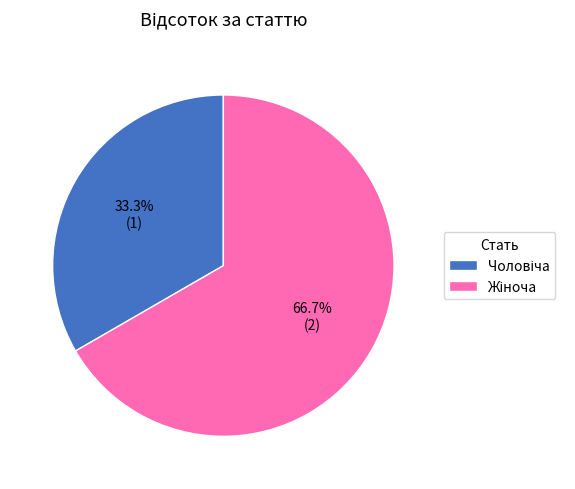

Does any single category account for the majority?

Yes